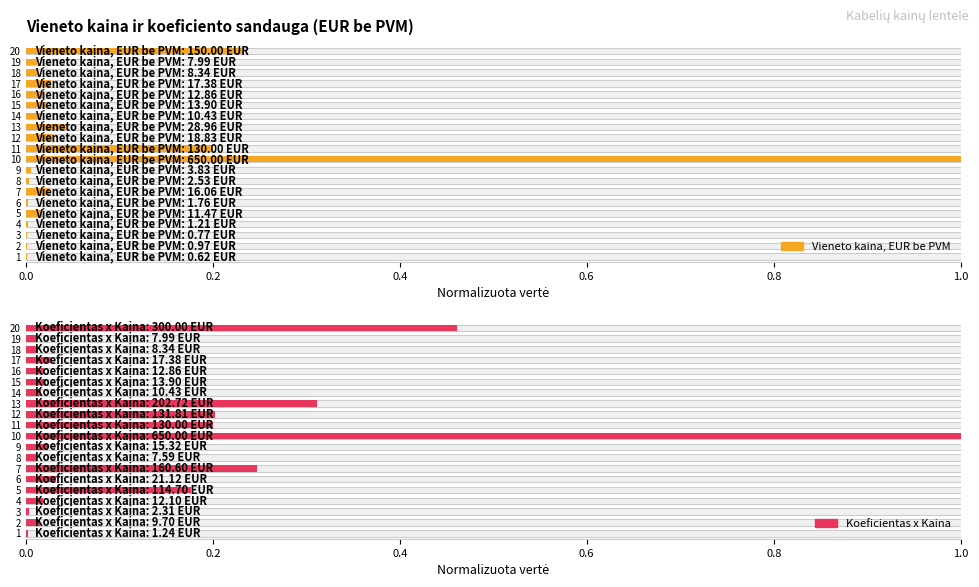

How many bars are there in total?

40